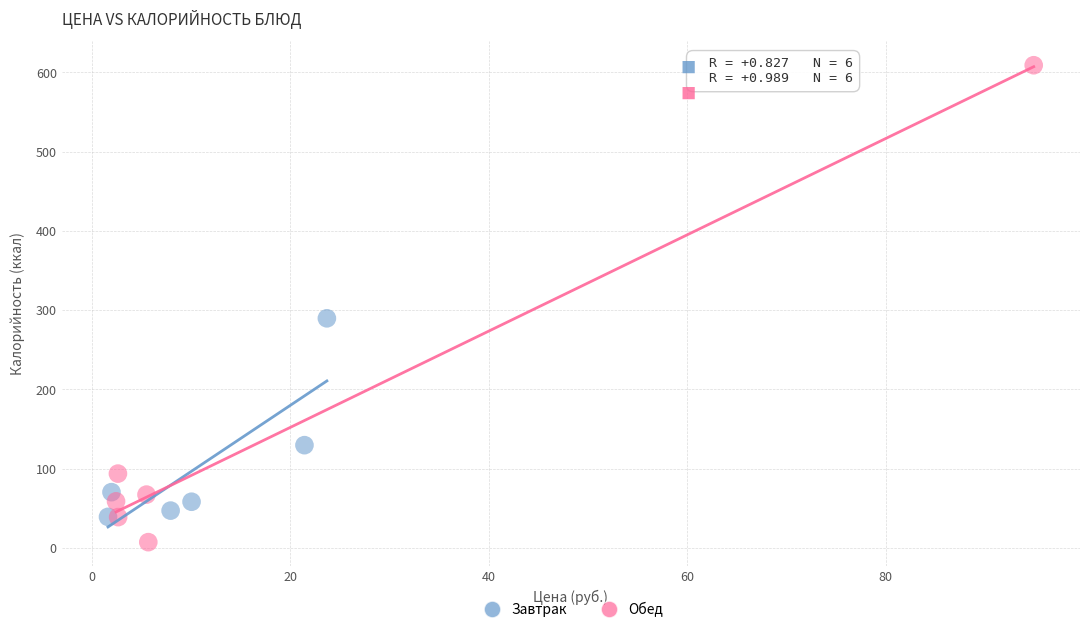

Which series has the widest spread of Y values?

Обед